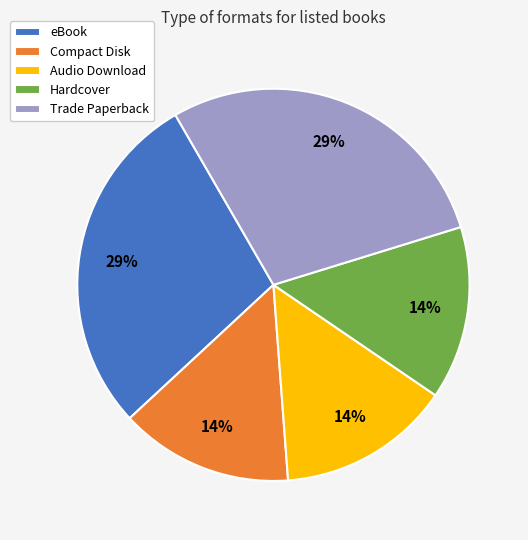

To the nearest percent, what percentage of the pie is Audio Download?

14%